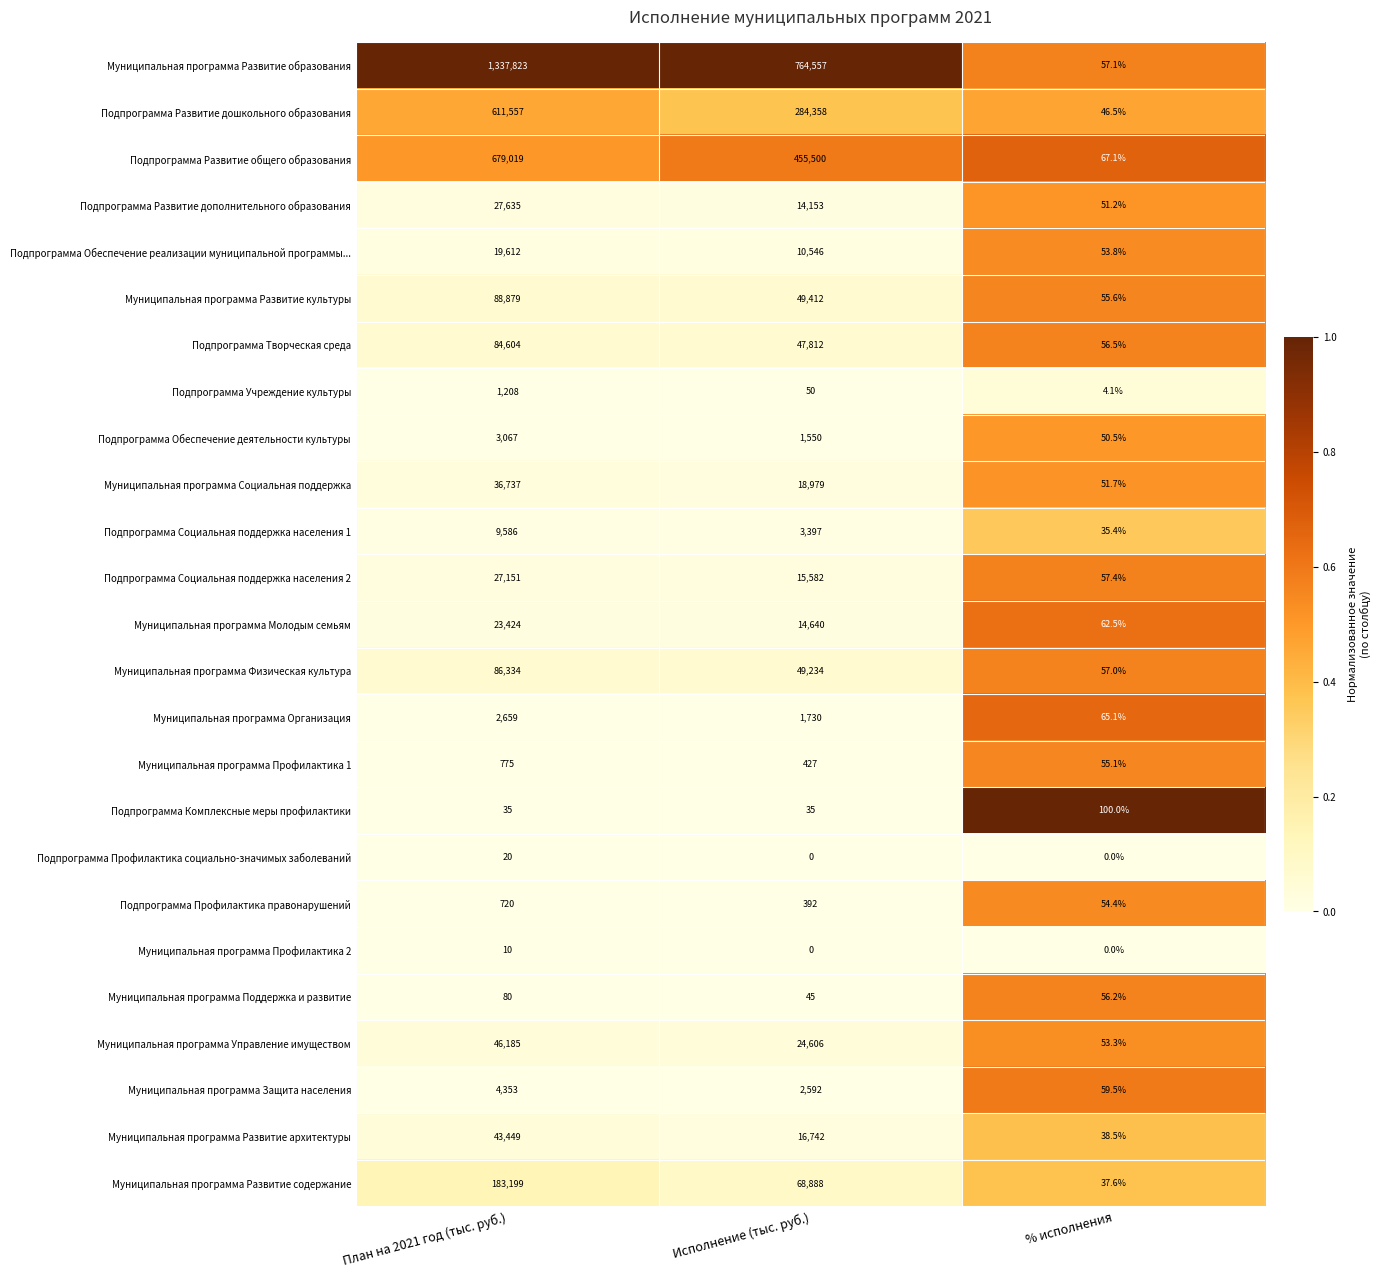

Where does the Подпрограмма Профилактика правонарушений series first go above 392?

План на 2021 год (тыс. руб.)